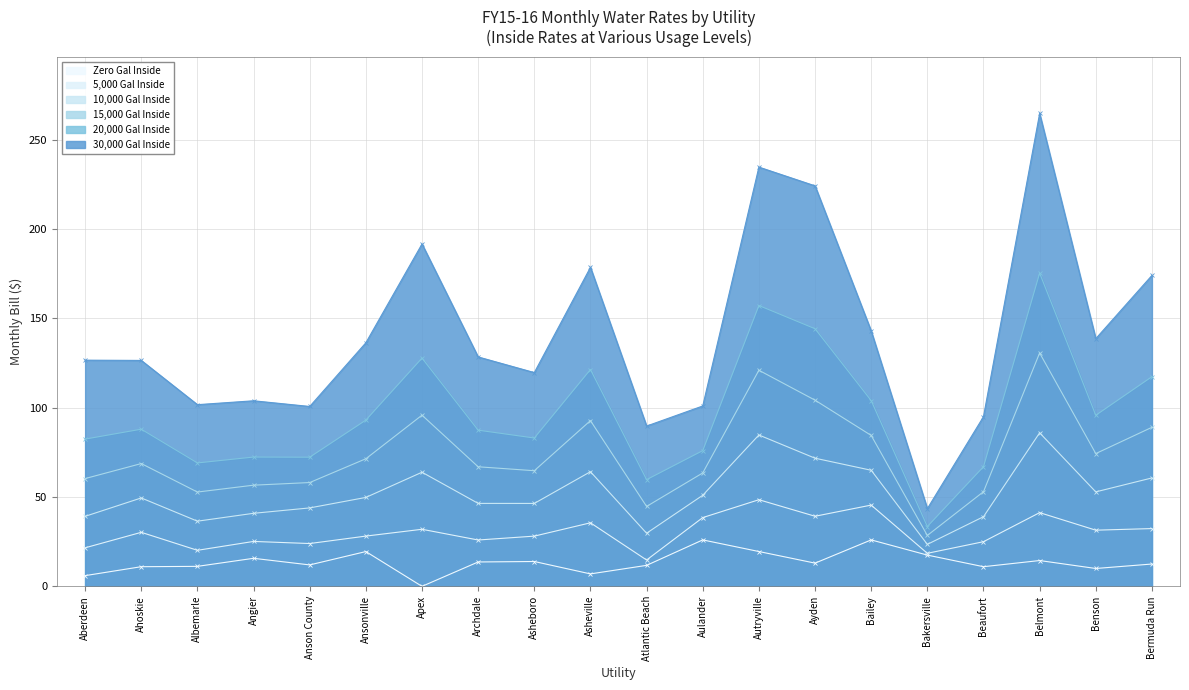

What is the difference between the second highest and second lowest values in the Zero Gal Inside series?

20.0